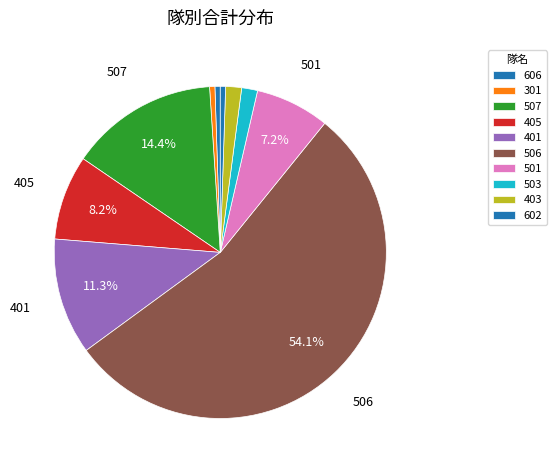

How many segments does this pie chart have?

10